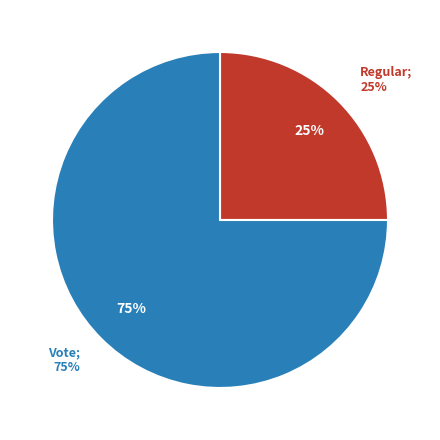

Do Regular and Vote together represent more than half of the pie?

Yes